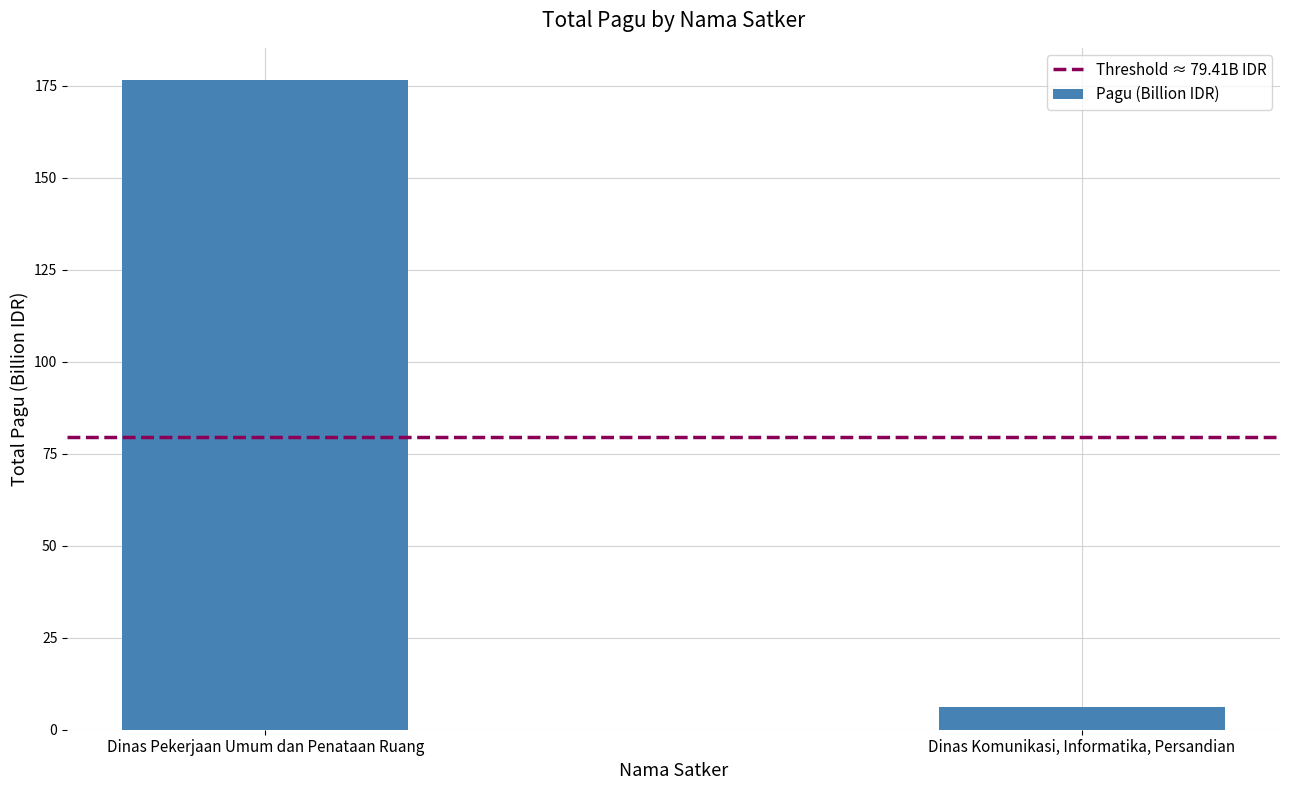

Rank the categories by value from highest to lowest.

Dinas Pekerjaan Umum dan Penataan Ruang, Dinas Komunikasi, Informatika, Persandian